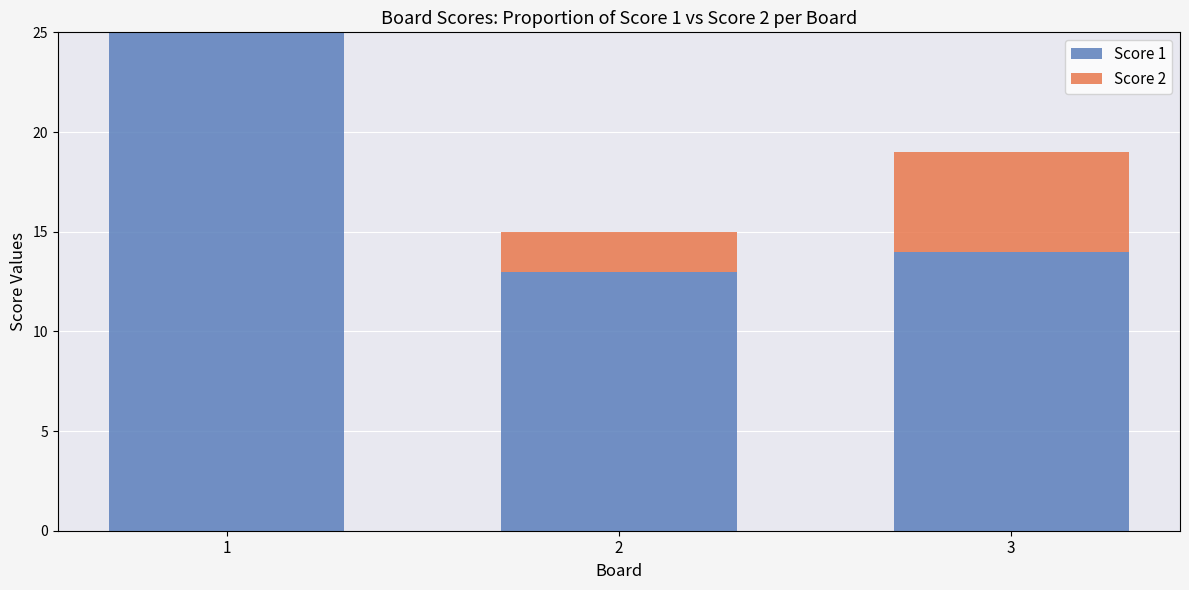

Are the bars grouped side by side (vs. stacked)?

No